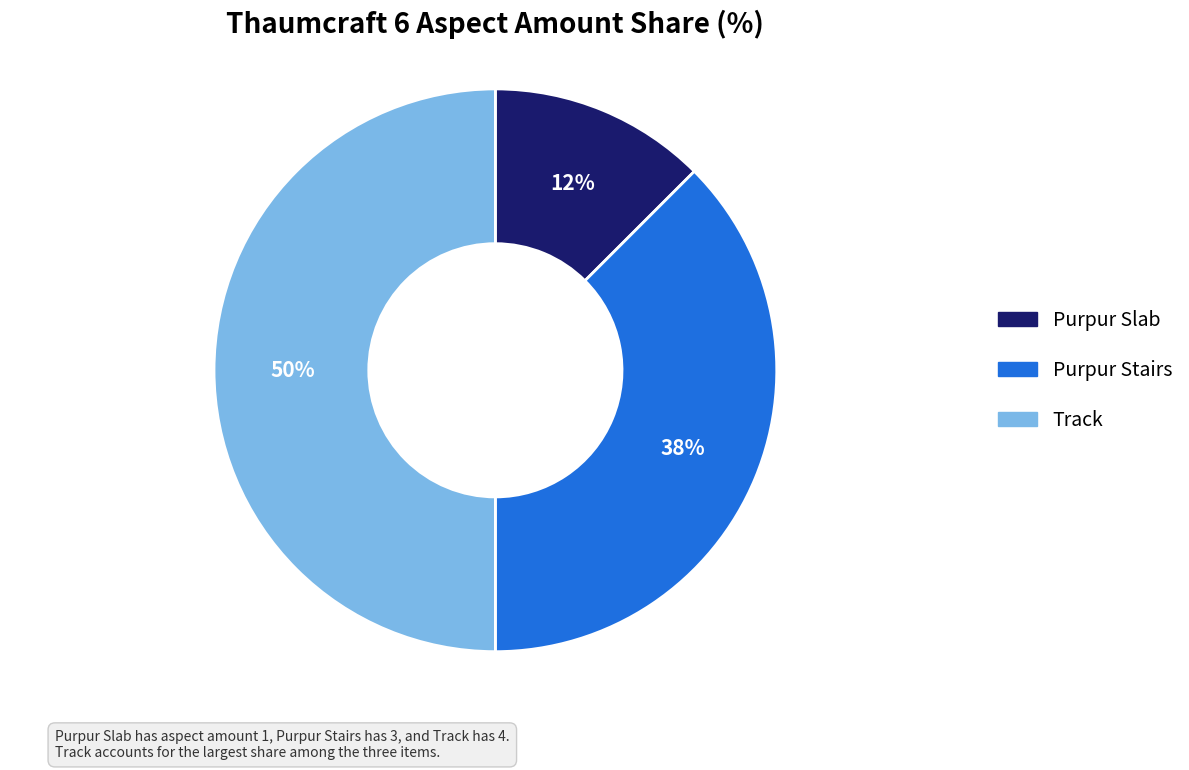

Which has a higher value, Purpur Slab or Purpur Stairs?

Purpur Stairs